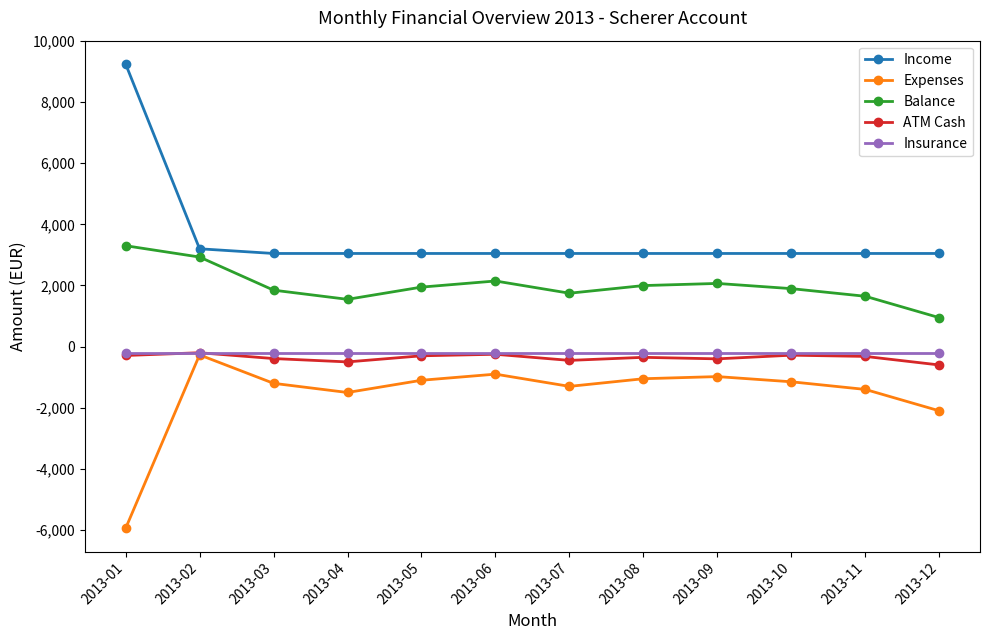

At which category does Balance reach its first local peak?

2013-06